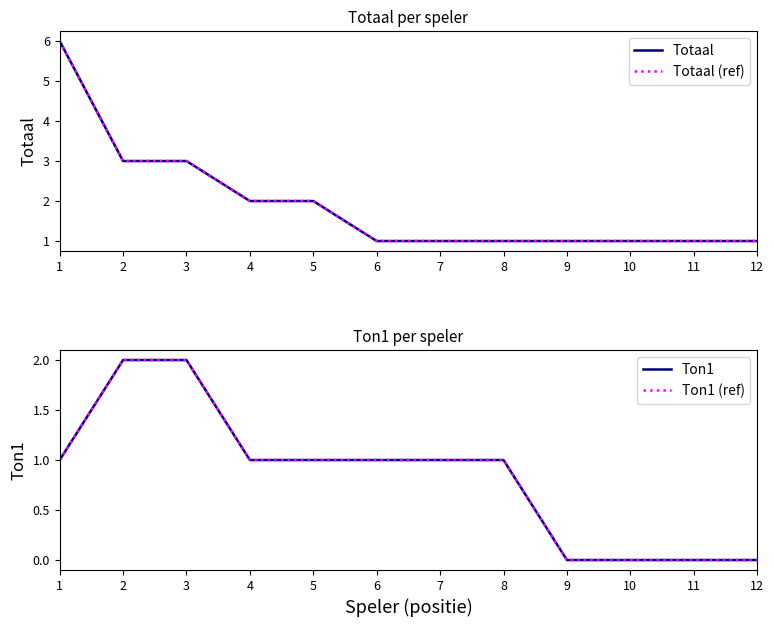

Is it true that Ton1 (ref) equals -1 at 12?

False